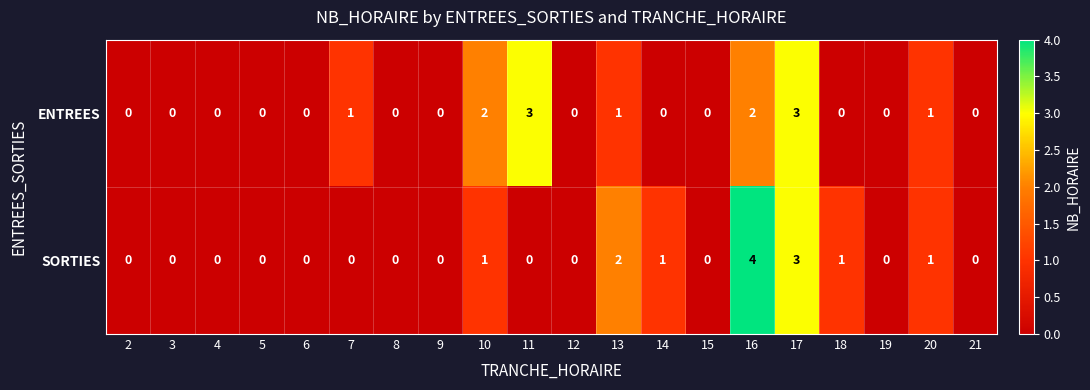

What is the maximum value for ENTREES?

3